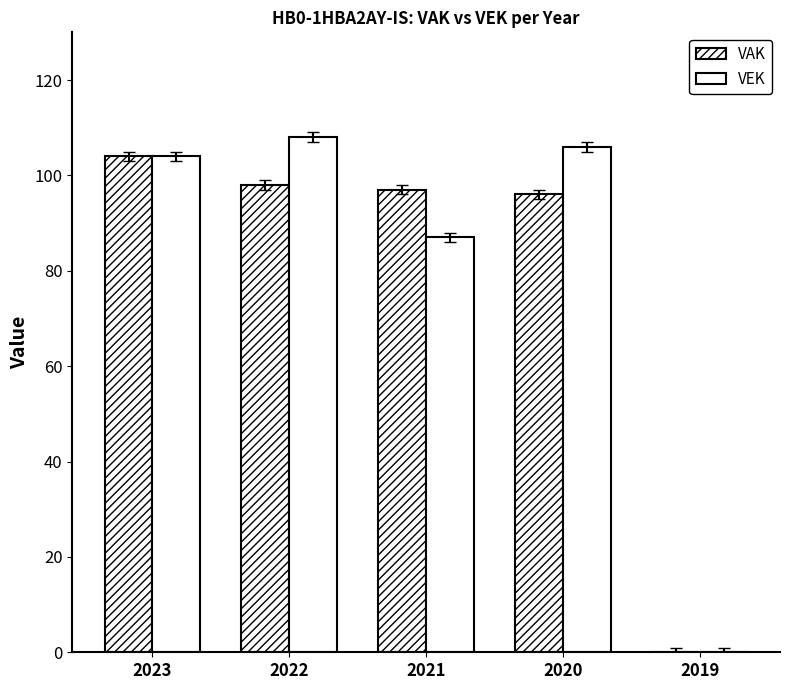

Are the bars horizontal?

No